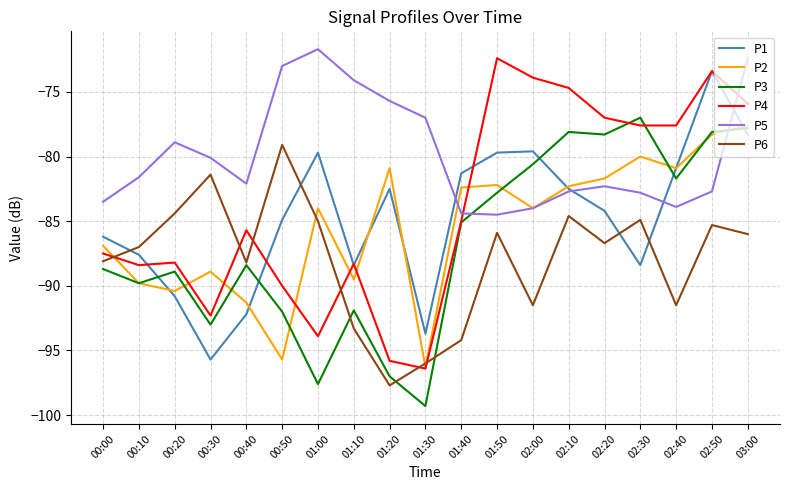

Read the P6 value at 01:40.

-94.2